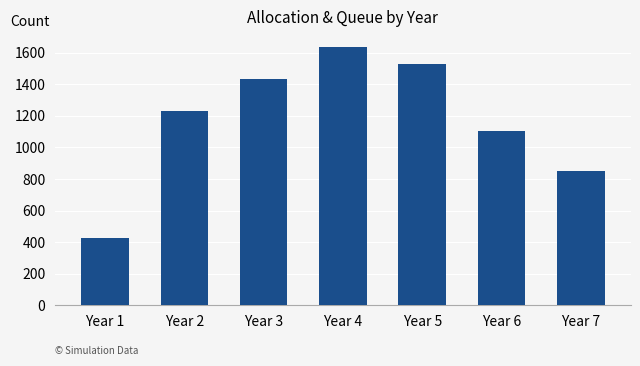

The value at Year 2 is 1232. True or false?

True